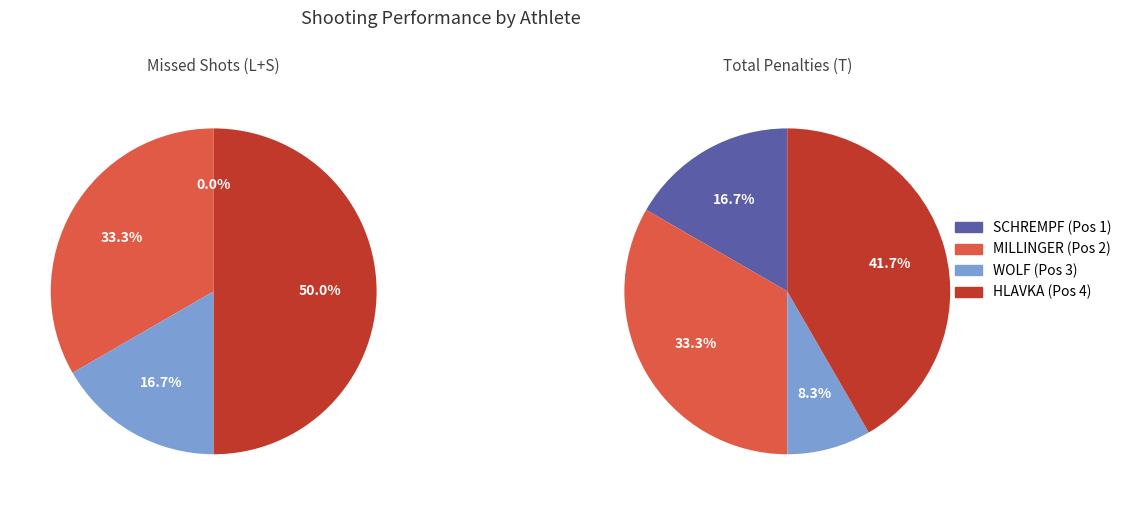

Which series changed the most between Anna Maria SCHREMPF (Pos 1) and Johanna HLAVKA (Pos 4)?

Shooting errors (L+S)